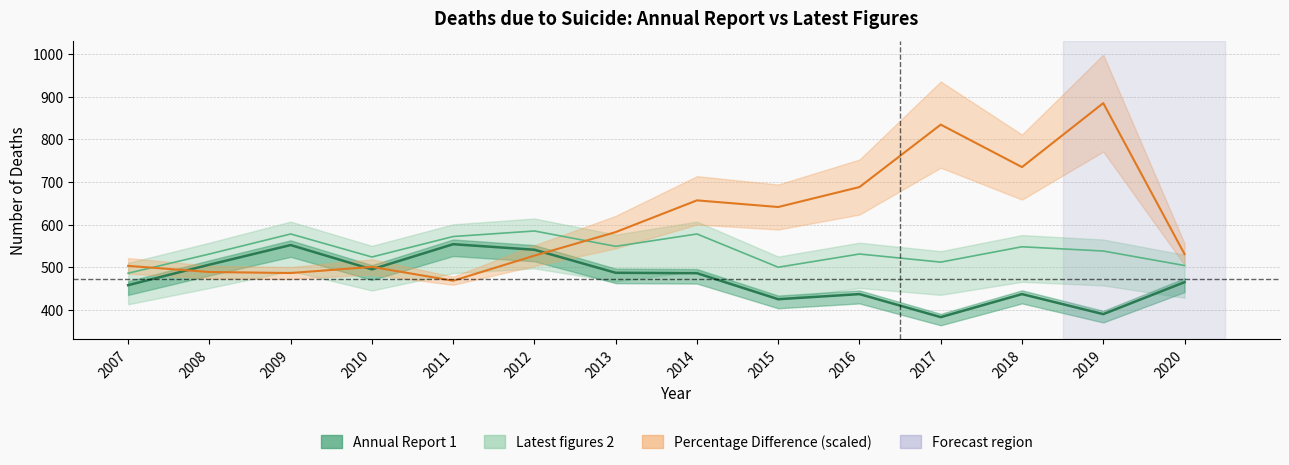

True or false: Annual Report 1 has more than 0 points higher than both neighbors.

True